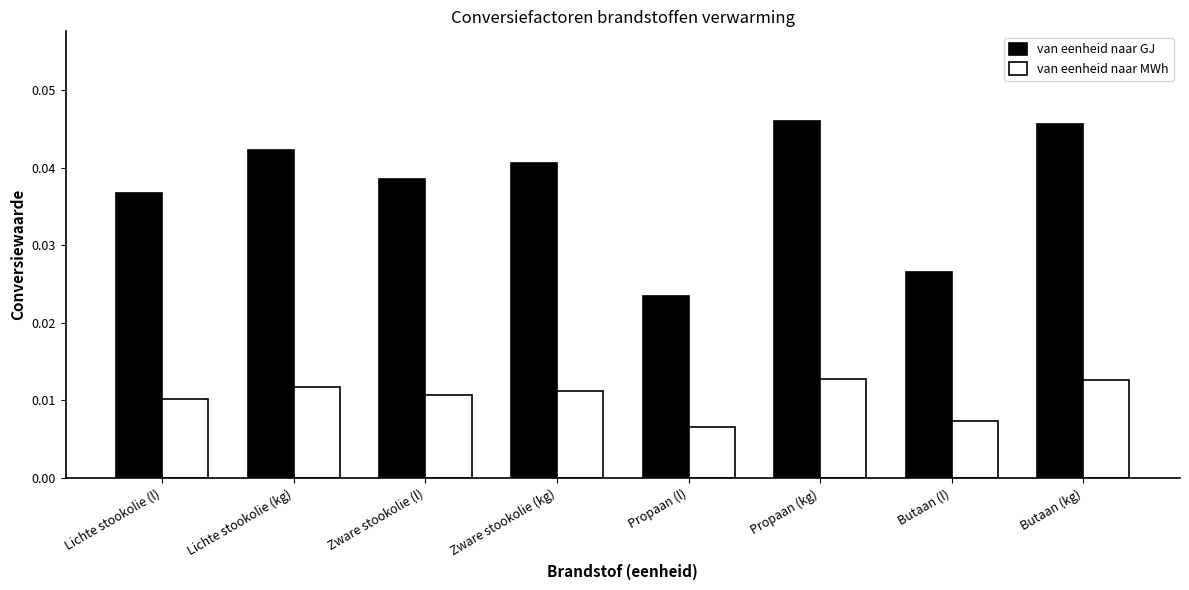

Which series has the largest total across all categories?

van eenheid naar GJ